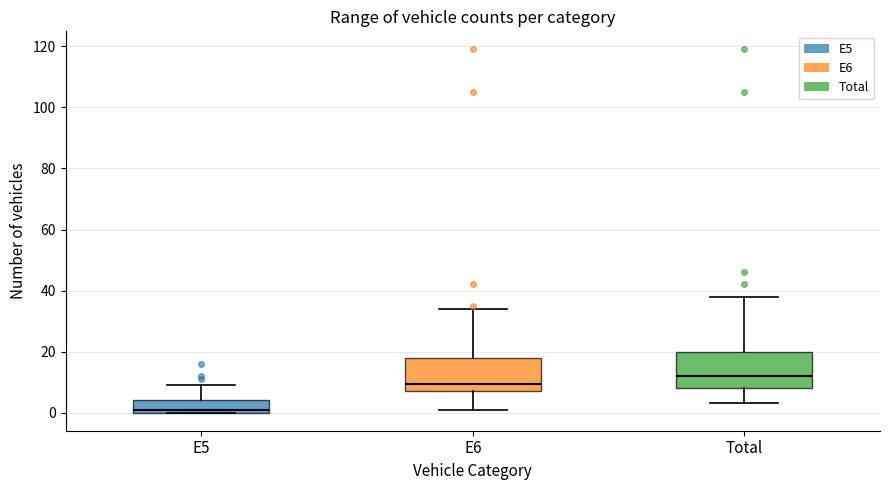

Where is the upper edge of the box for Total on the y-axis? The values are not printed on the chart, so give them approximately, as read against the axis.

20